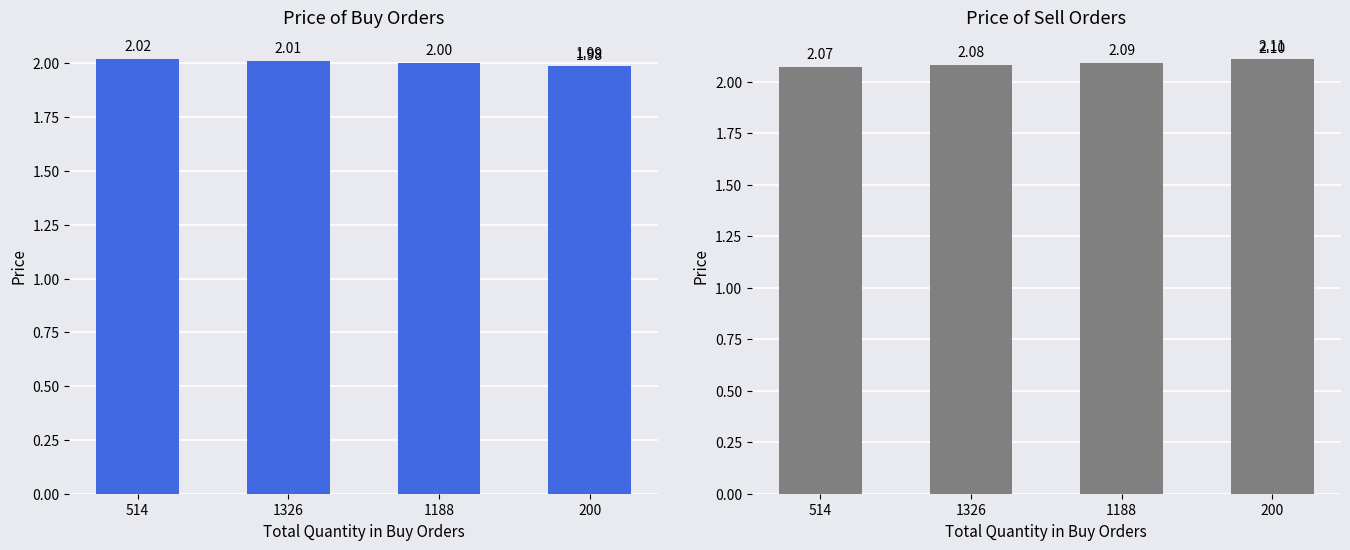

Which series has the largest total across all categories?

Price of sell orders